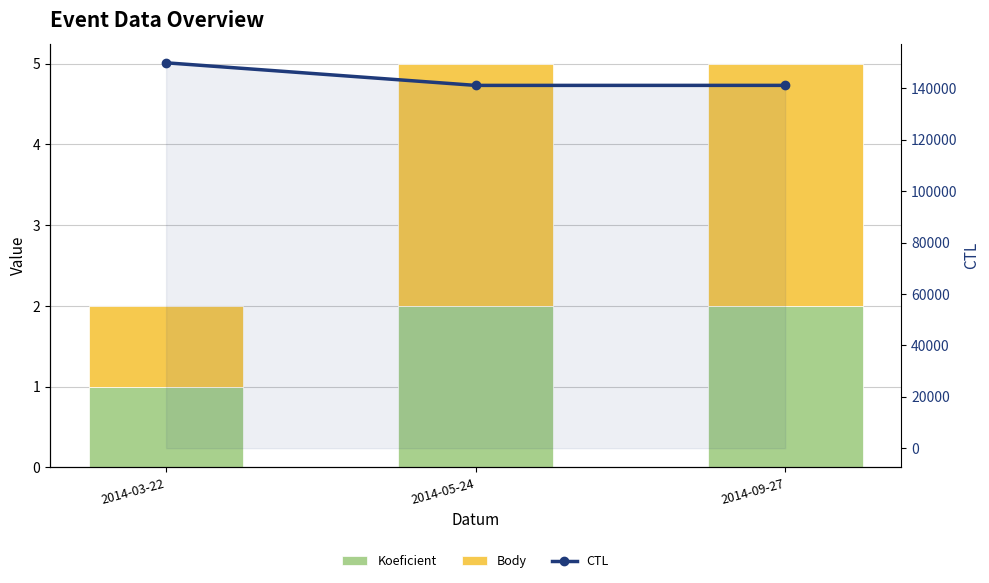

What is the difference between the highest and lowest values at 2014-03-22?

149901